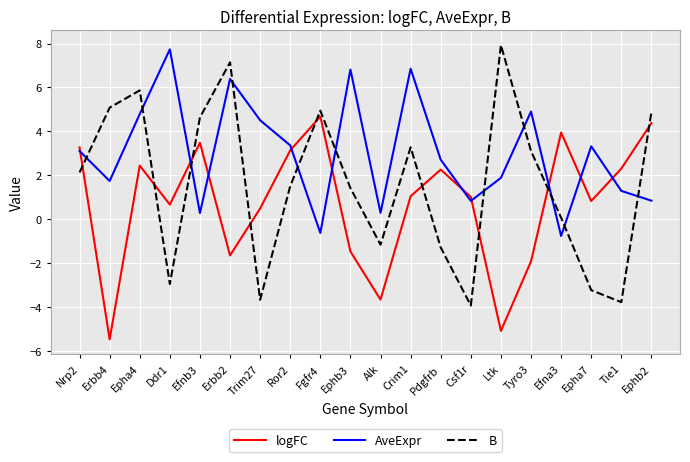

At which category does AveExpr reach its first local peak?

Ddr1